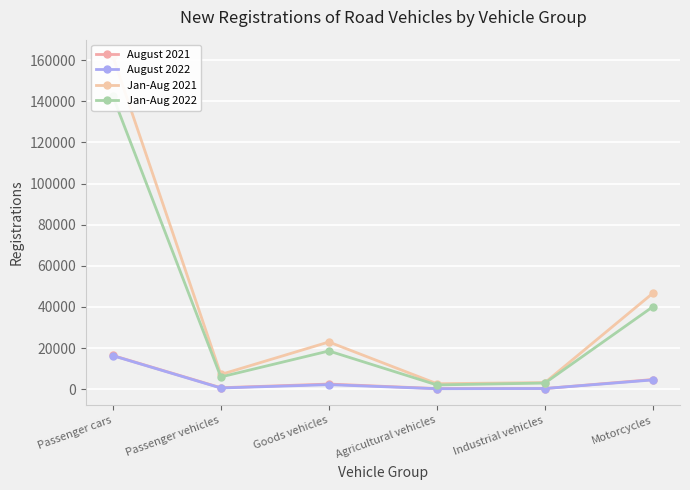

At which label does Jan-Aug 2021 first exceed 22939?

Passenger cars